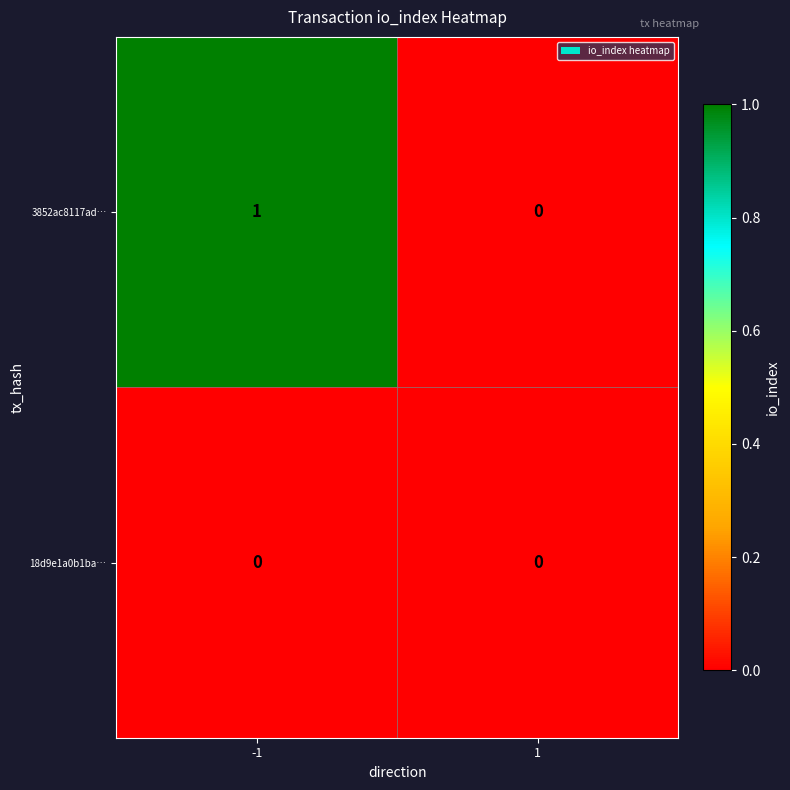

The 18d9e1a0b1ba… series shows 0 at -1. True or false?

True